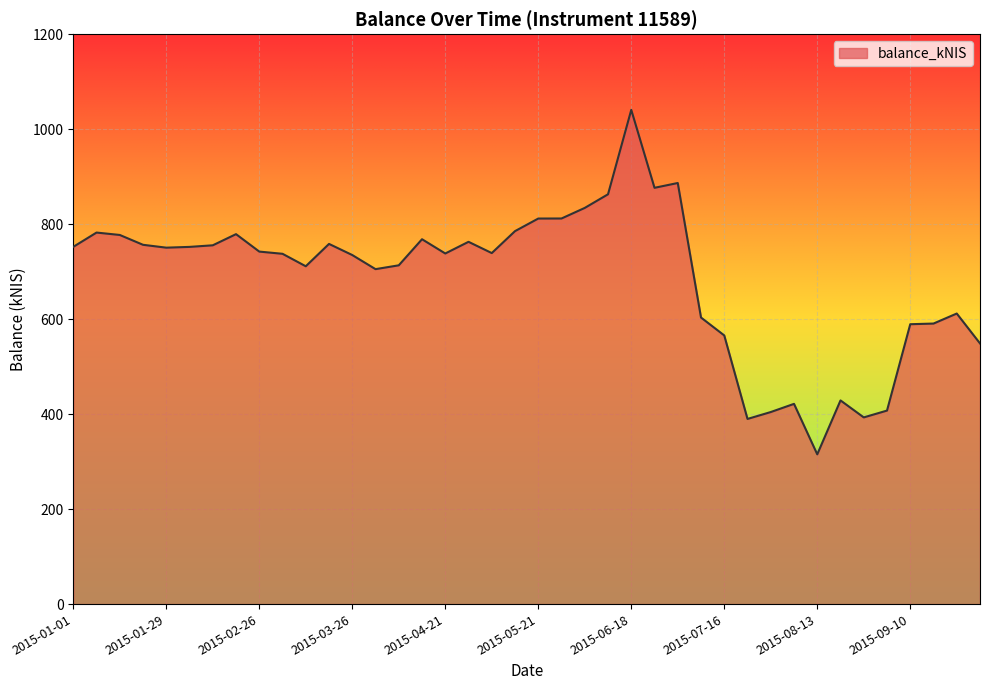

What is the difference between the maximum and minimum values?

725.3